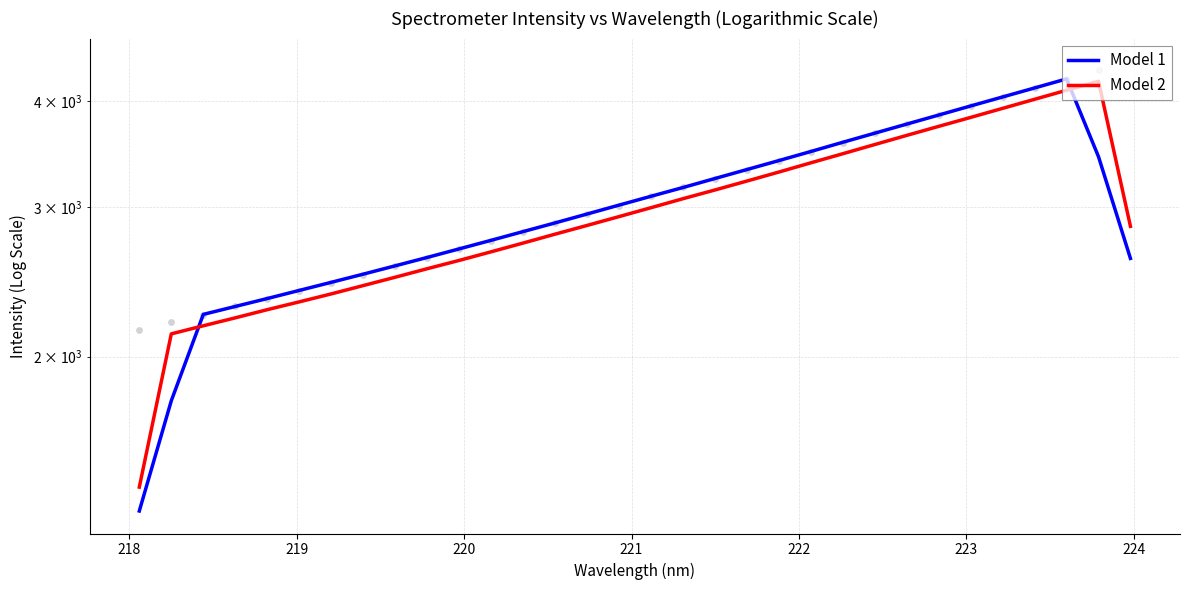

Is the value of Model 2 at 9 greater than the value of Model 1 at 21?

No